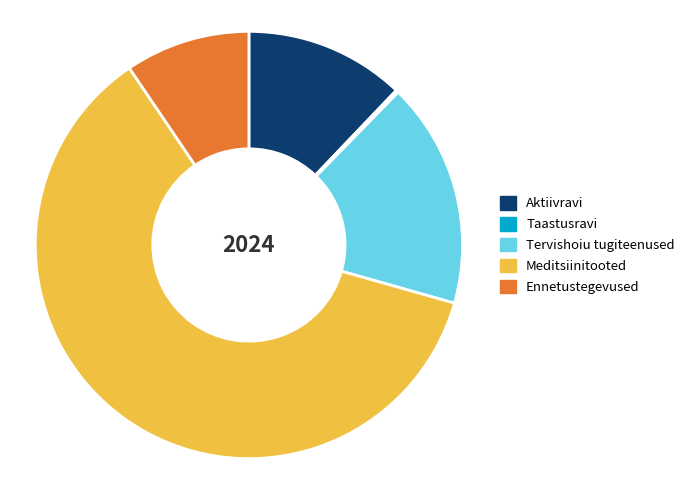

Is the sum of Meditsiinitooted and Aktiivravi greater than half?

Yes